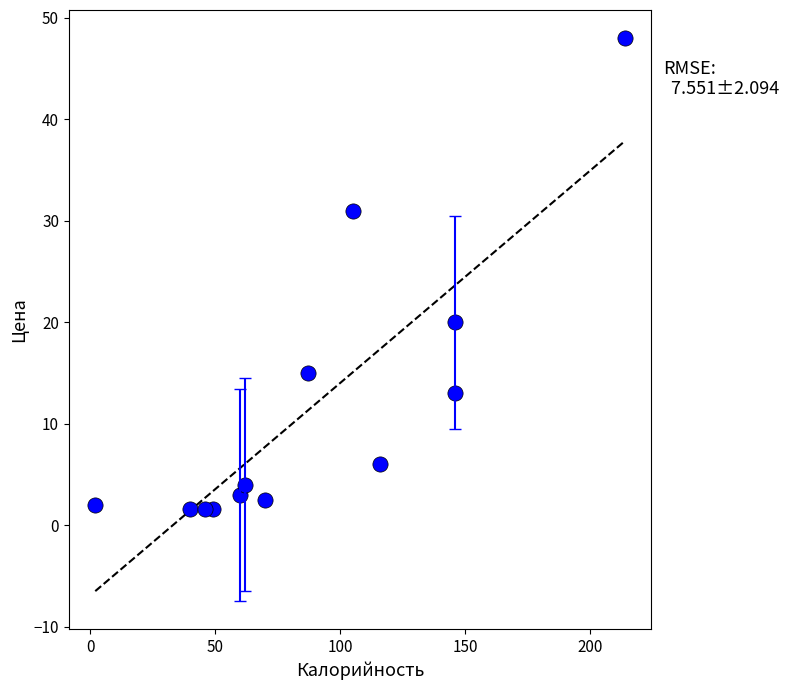

What Y value in the scatter plot is closest to 24?

20.0